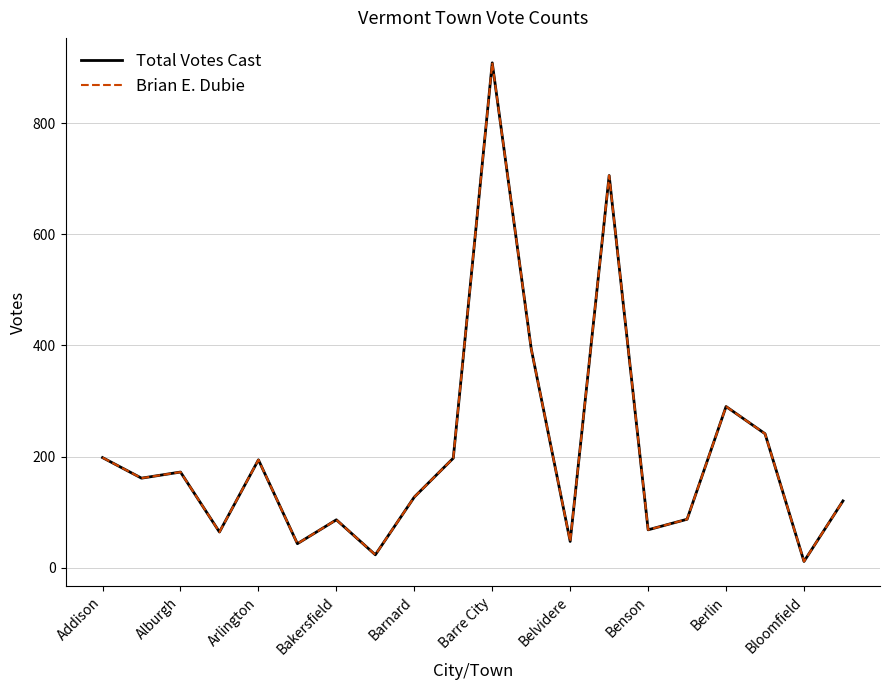

Reading right to left, extract all data points from this chart.

Total Votes Cast: 120	11	241	290	87	68	706	47	394	909	197	127	23	86	43	194	64	172	161	198
Brian E. Dubie: 120	11	241	290	87	68	706	47	394	909	197	127	23	86	43	194	64	172	161	198